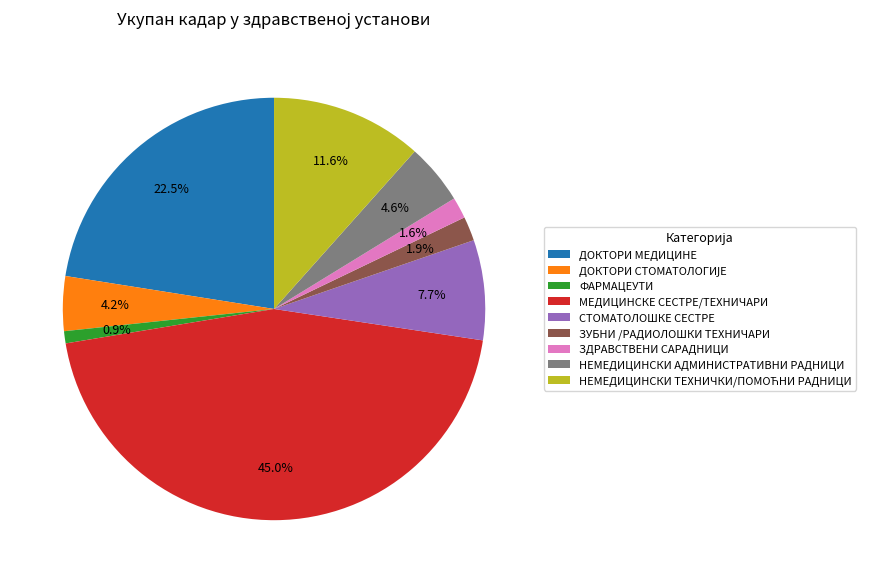

Do МЕДИЦИНСКЕ СЕСТРЕ/ТЕХНИЧАРИ and ДОКТОРИ МЕДИЦИНЕ together represent more than half of the pie?

Yes